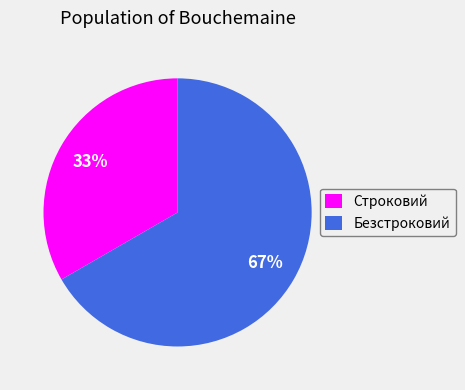

Approximately how many times larger is the value at Безстроковий compared to Строковий?

2.0